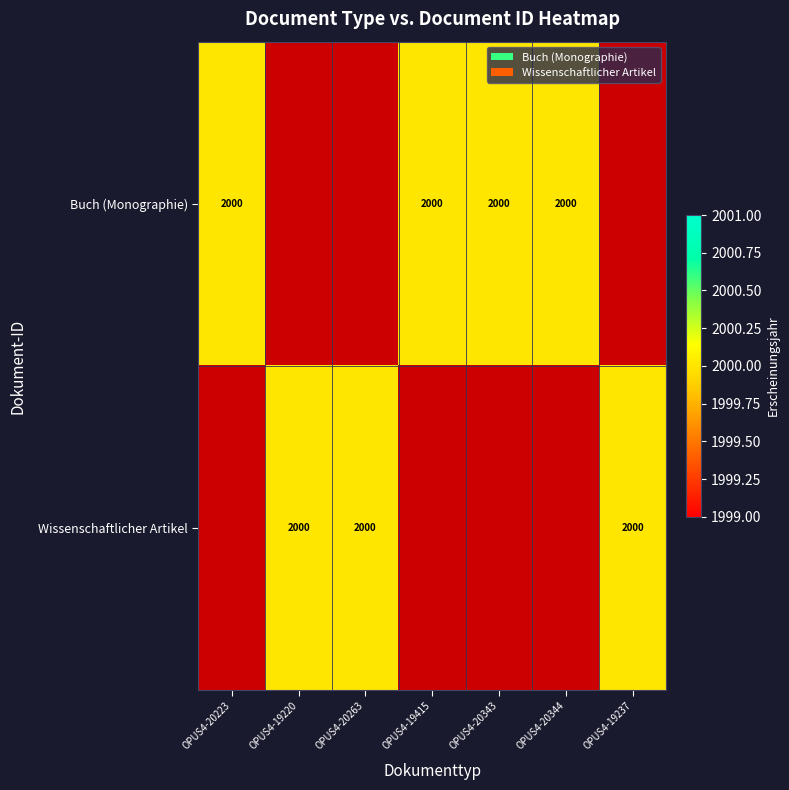

Which series changed the most between OPUS4-19220 and OPUS4-20263?

Buch (Monographie)